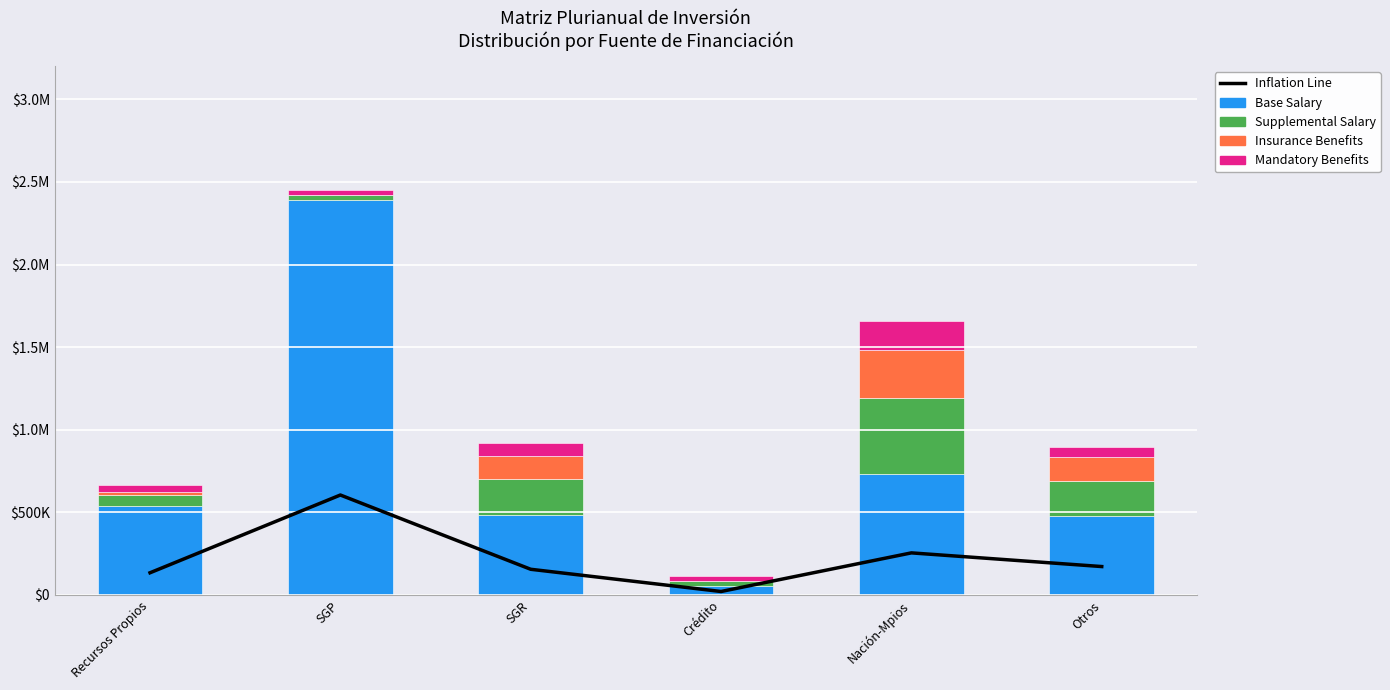

Is it true that Supplemental Salary equals 6759.5 at SGP?

False